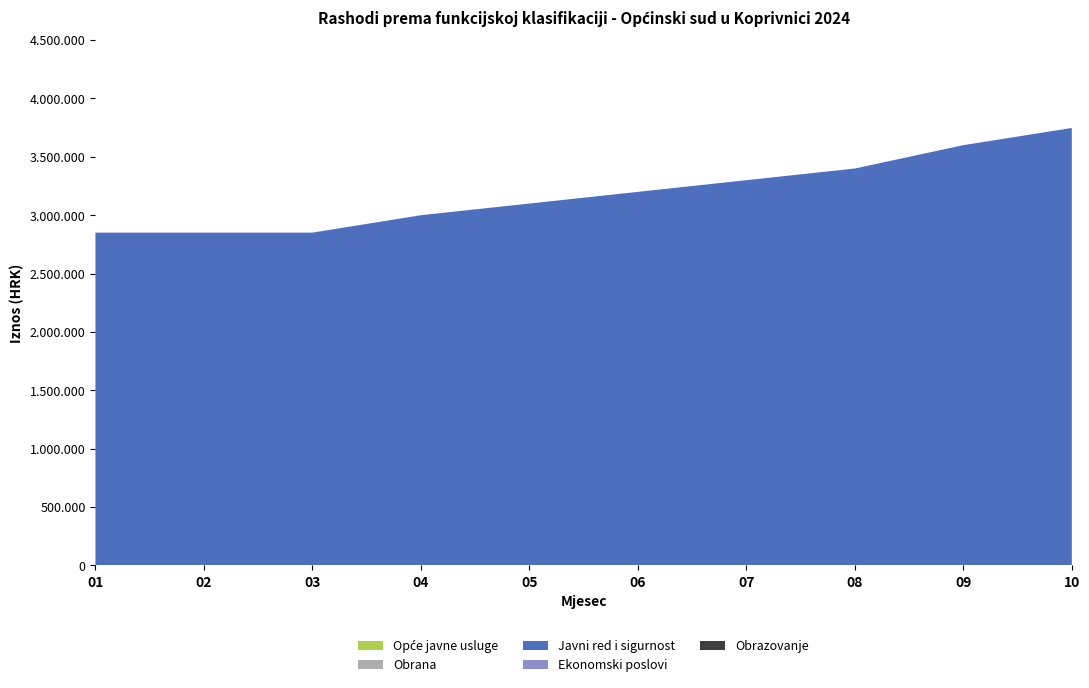

Between 06 and 10, which series saw the biggest shift?

Javni red i sigurnost